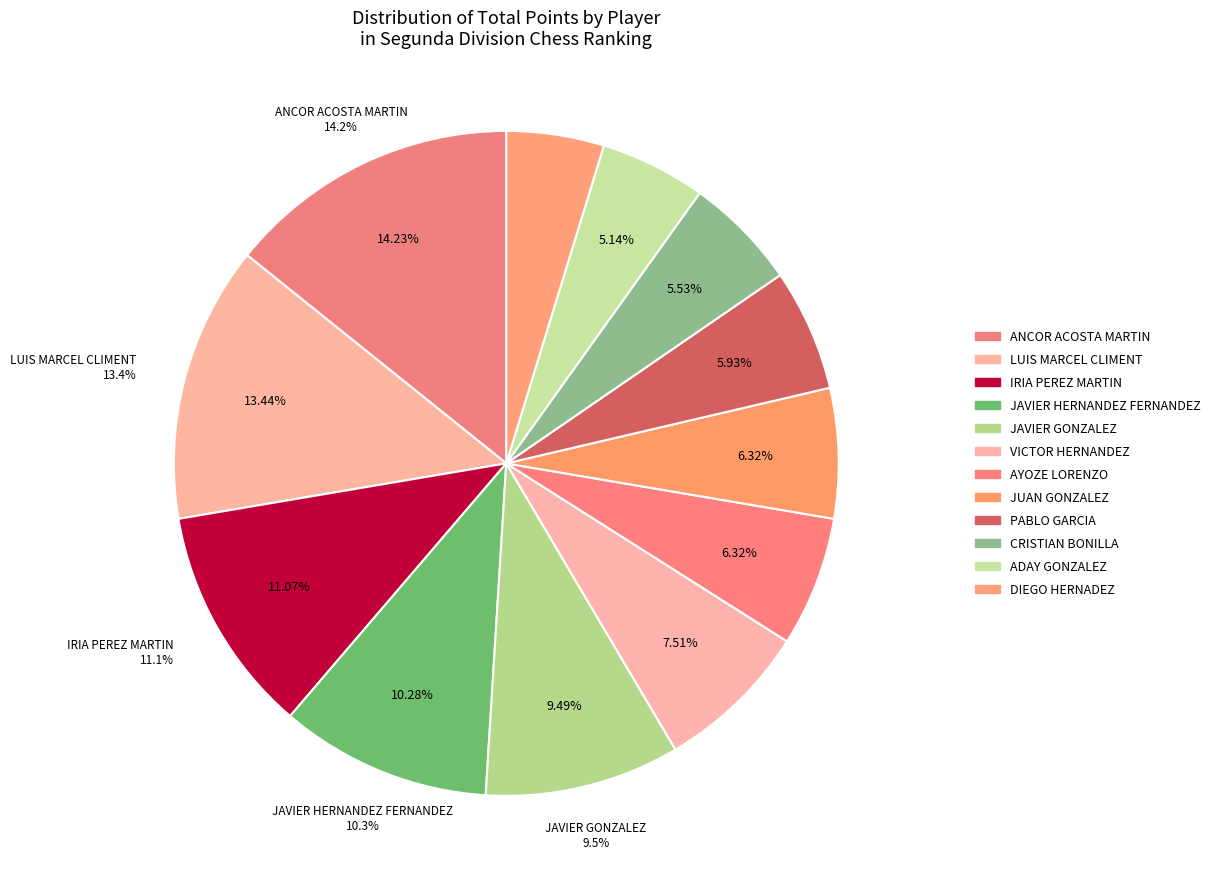

To the nearest percent, what percentage of the pie is JAVIER GONZALEZ?

9%